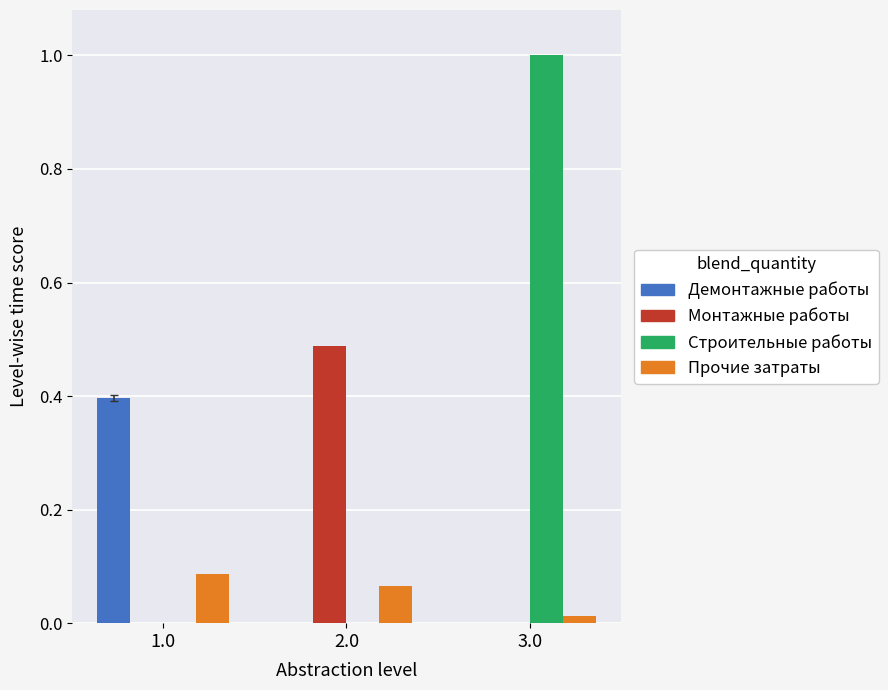

Is it true that Монтажные работы equals 0.0 at 3.0?

True